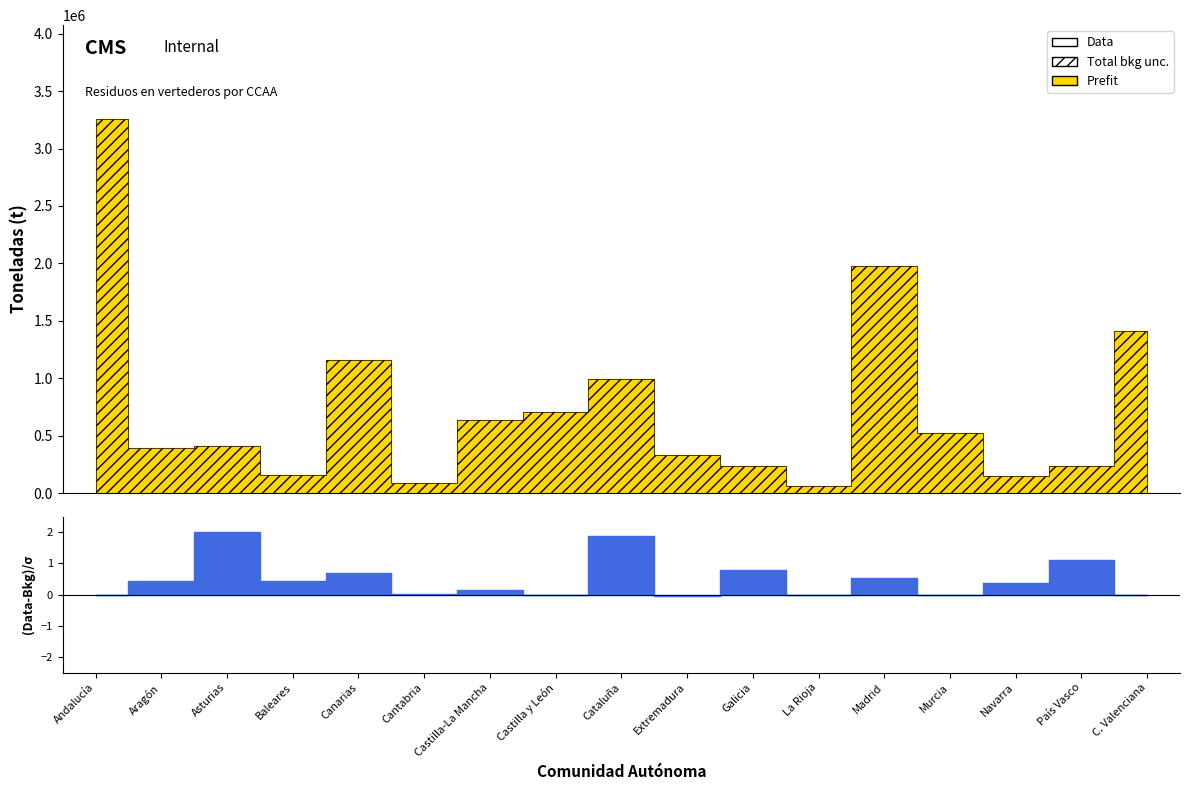

True or false: Rechazo instalaciones has a value of 2160.9 at Asturias.

False